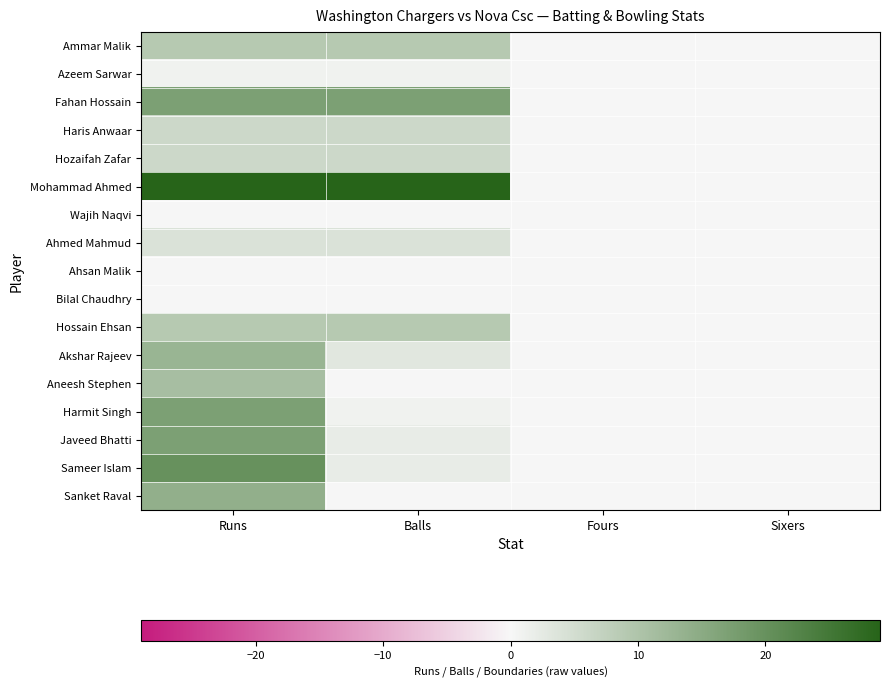

Which series changed the most between Runs and Fours?

Mohammad Ahmed